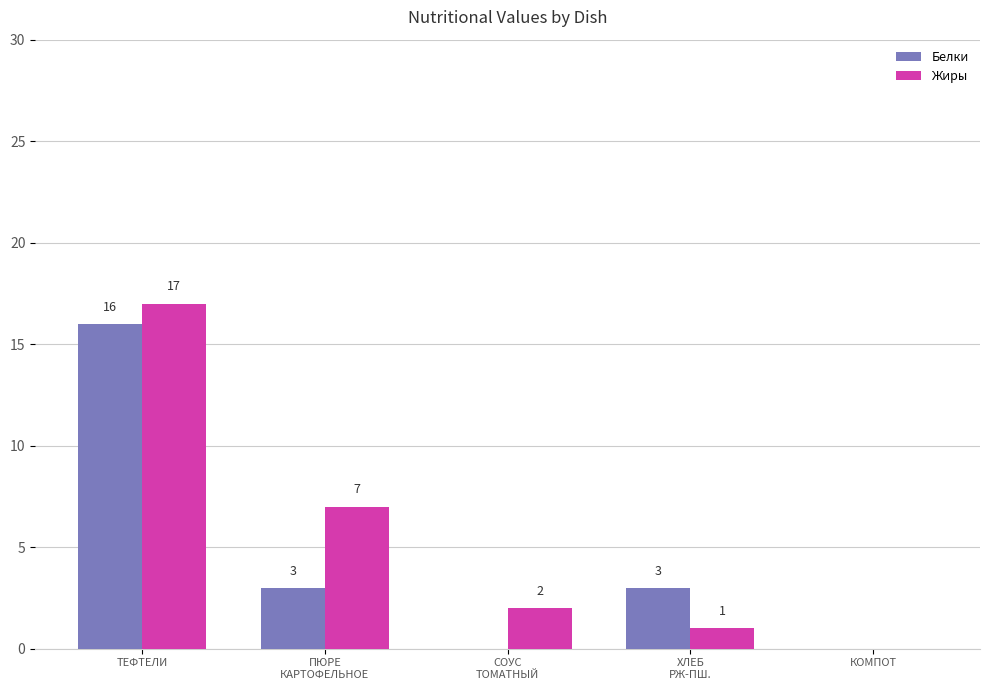

Are the bars grouped side by side (vs. stacked)?

Yes